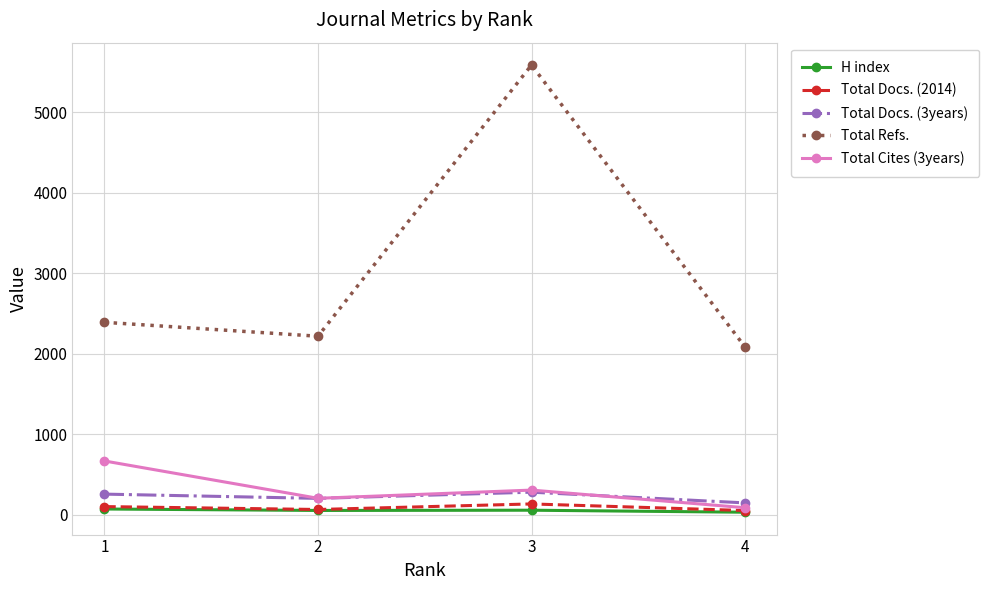

What is the difference between the highest and lowest values at 1?

2320